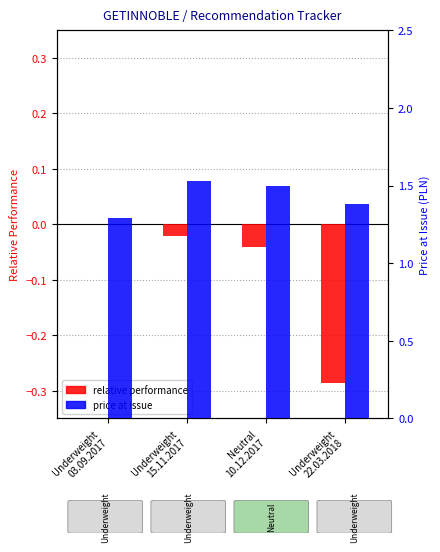

Which has a higher value, Underweight
03.09.2017 or Underweight
15.11.2017?

Underweight
03.09.2017